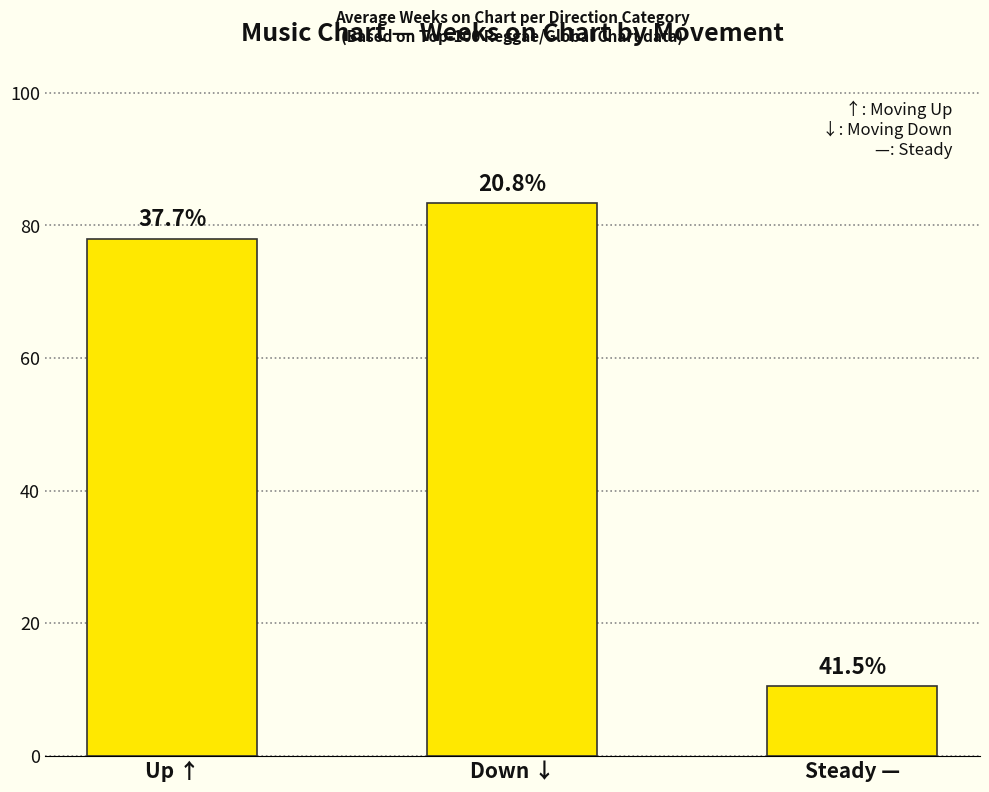

Are the bars horizontal?

No